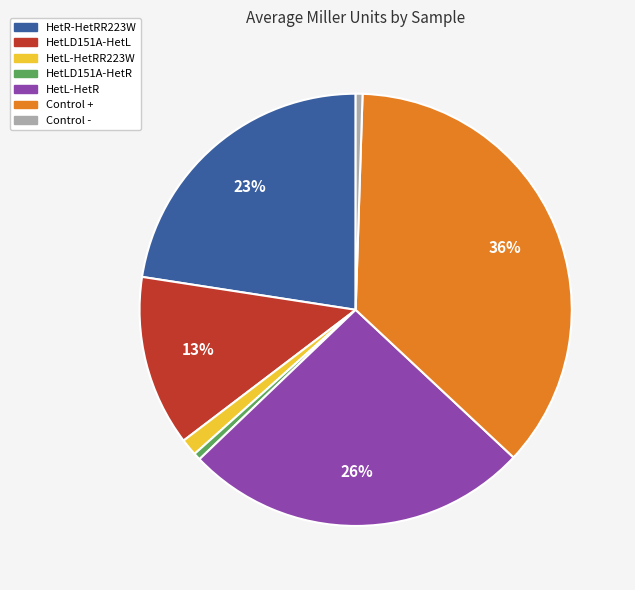

Does any single category account for the majority?

No